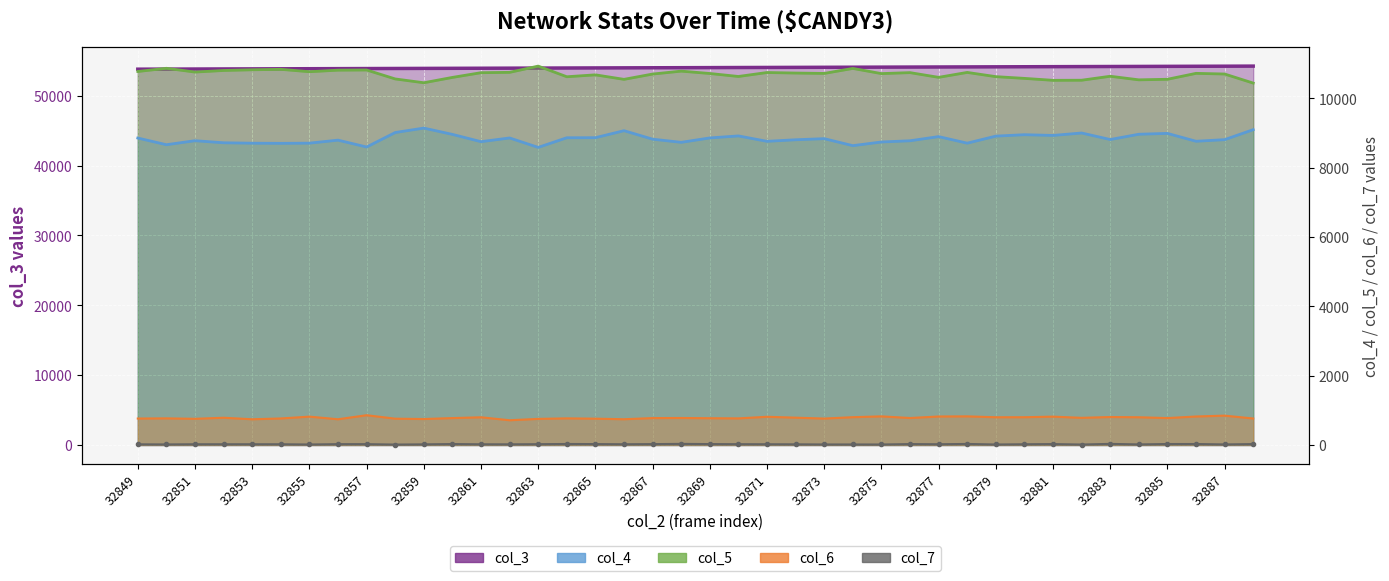

Which has a higher value, 32852 or 32867?

32867